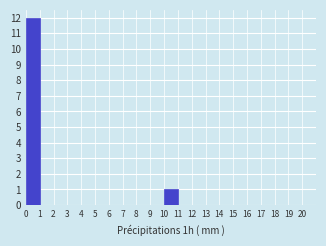

Which range on the x-axis has the tallest bar?

0 to 1